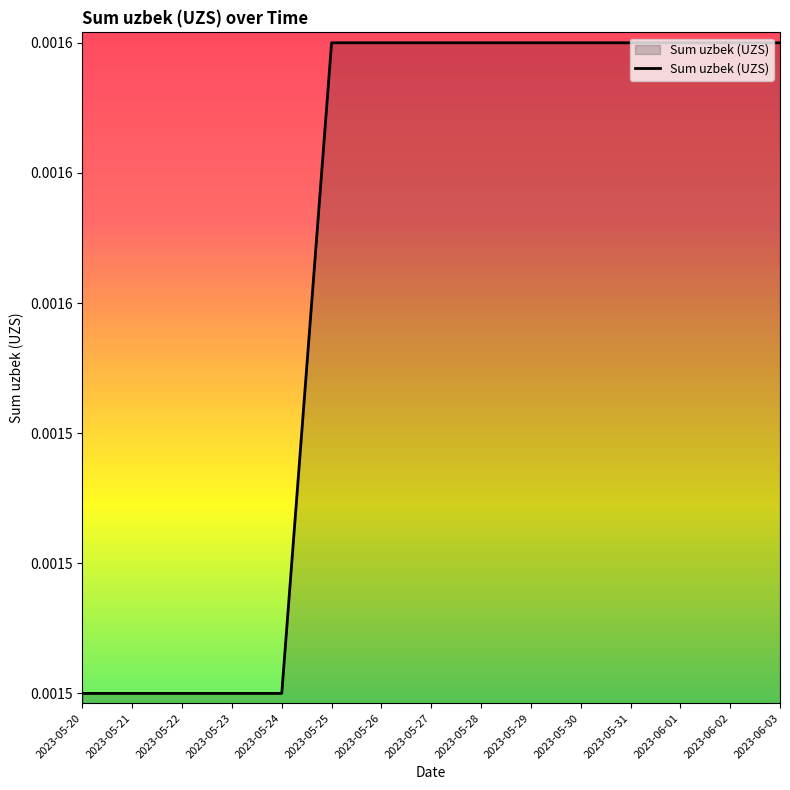

Rank the categories by value from lowest to highest.

2023-05-20, 2023-05-21, 2023-05-22, 2023-05-23, 2023-05-24, 2023-05-25, 2023-05-26, 2023-05-27, 2023-05-28, 2023-05-29, 2023-05-30, 2023-05-31, 2023-06-01, 2023-06-02, 2023-06-03